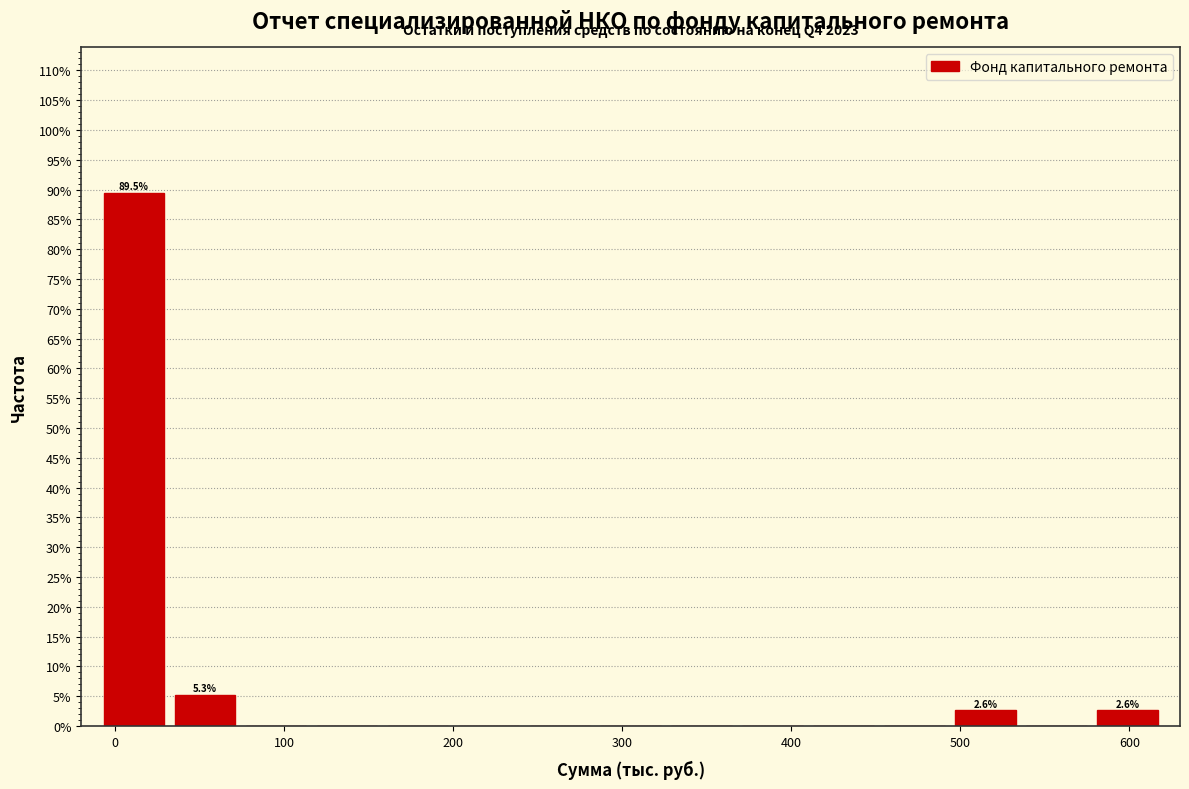

Which range on the x-axis has the tallest bar?

-10 to 32